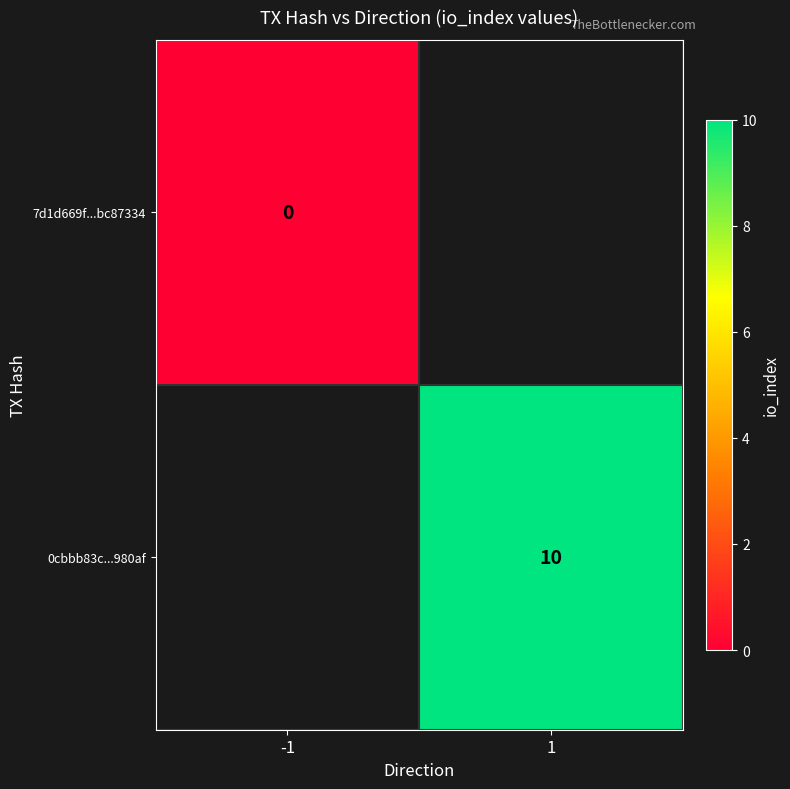

The 0cbbb83c...980af series shows 10 at 1. True or false?

True